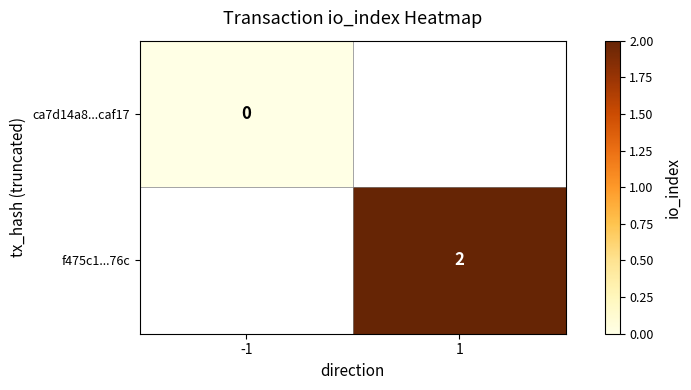

True or false: f475c1...76c has a value of 3 at 1.

False